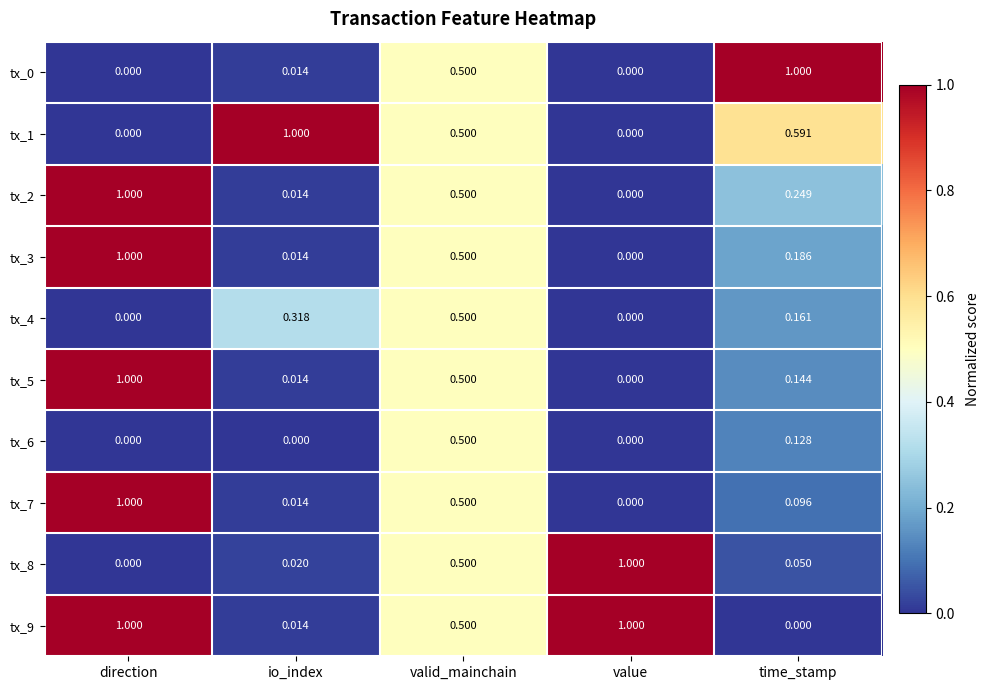

Where is tx_7 nearest to the value 0?

value